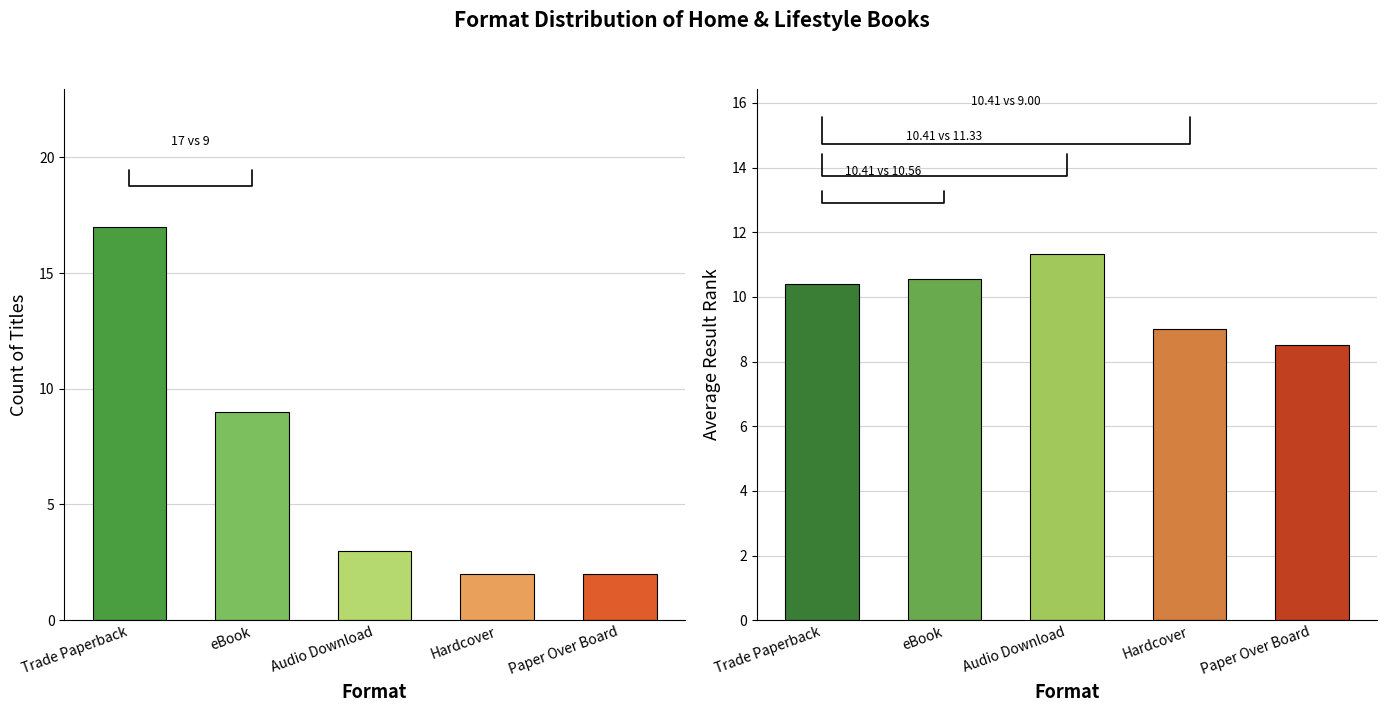

What is the label of the 5th bar from the left?

Paper Over Board